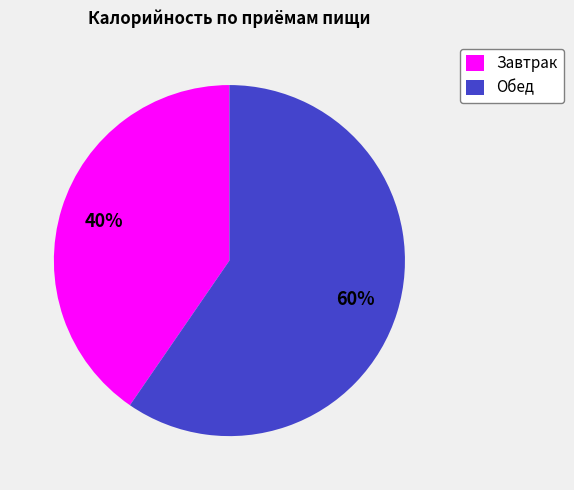

What is the largest slice in the pie chart?

Обед